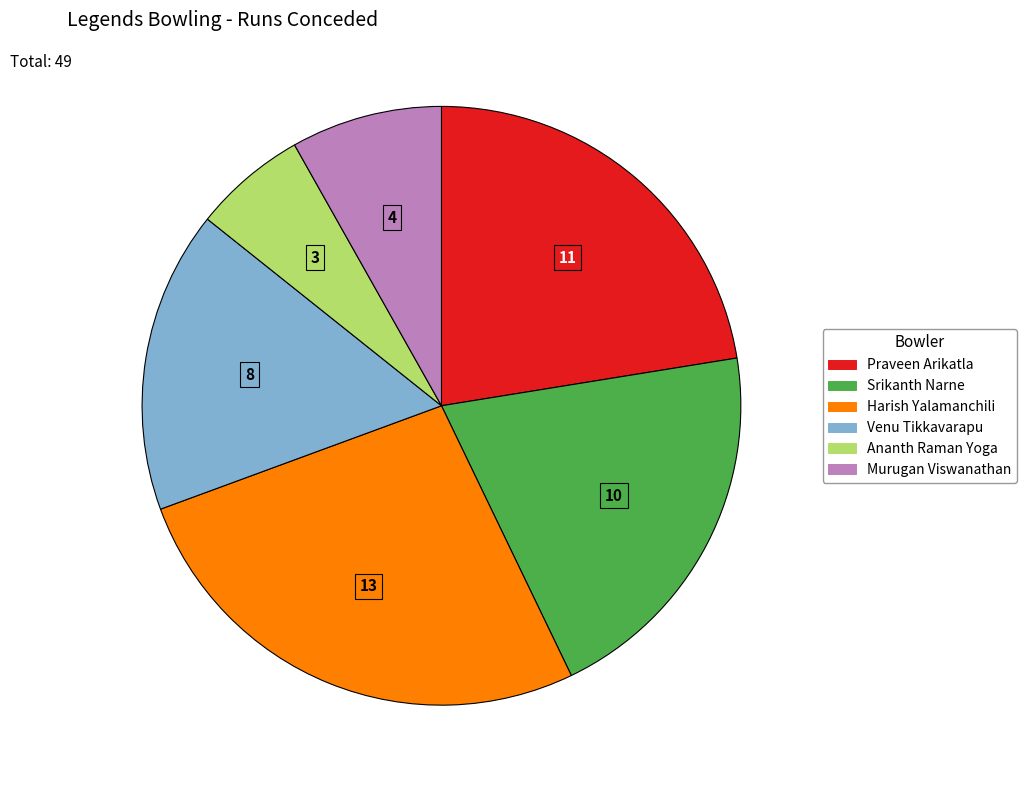

Combined, do Venu Tikkavarapu and Ananth Raman Yoga account for over 50%?

No